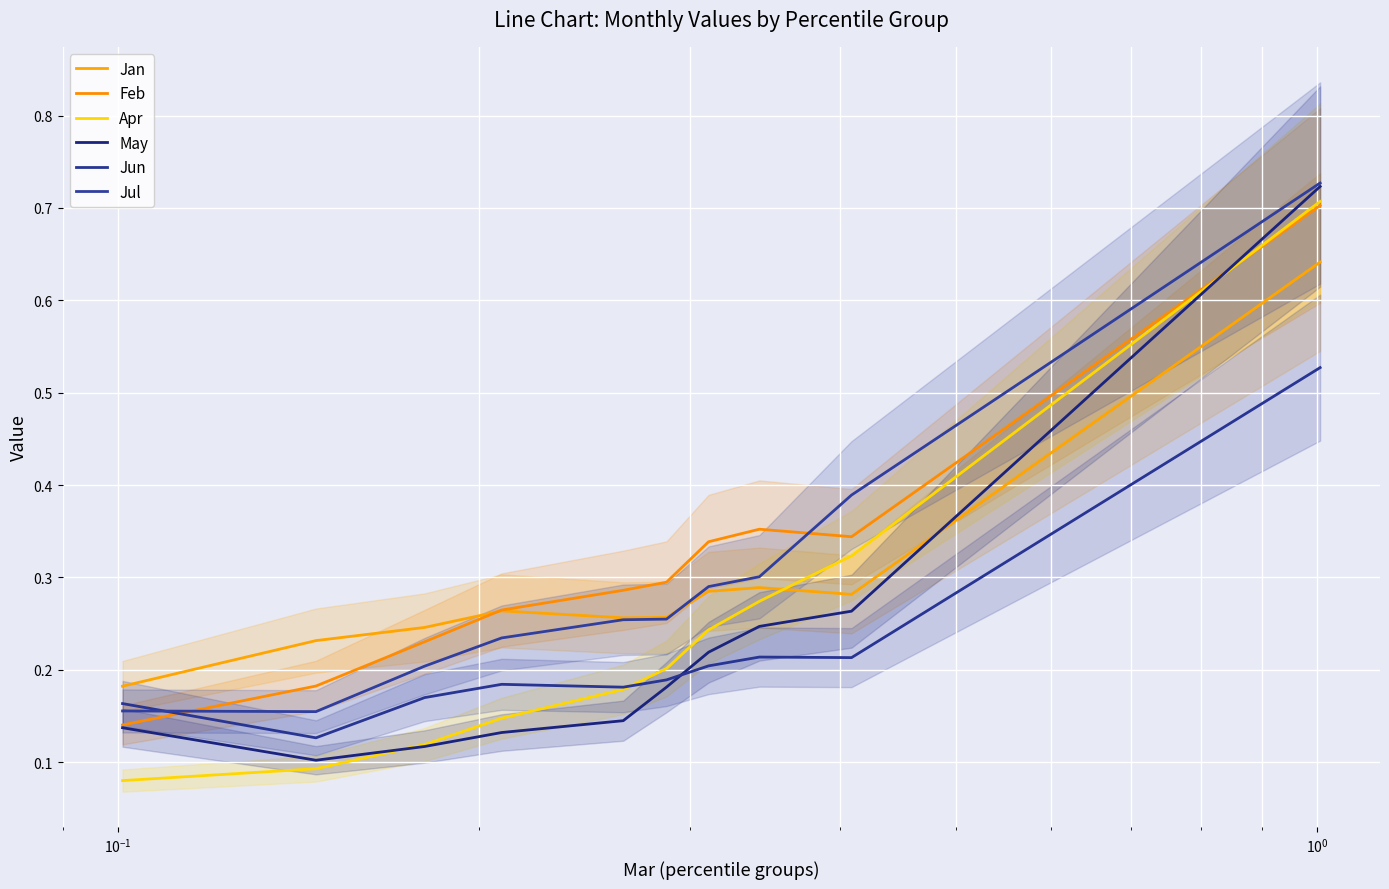

What is the sum of all May values?

2.3